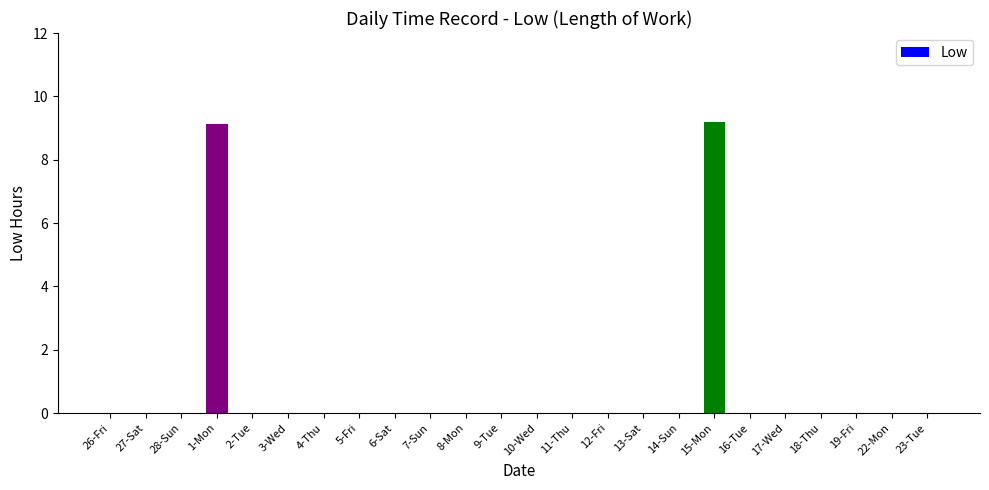

Count the number of categories in the chart.

24